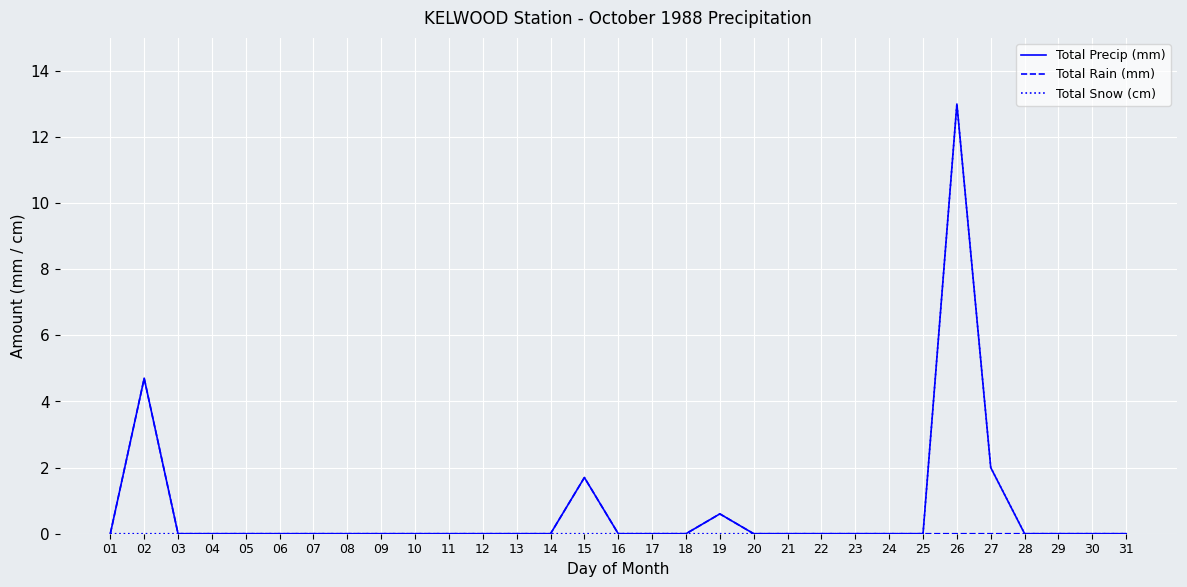

Which series has the largest total across all categories?

Total Precip (mm)